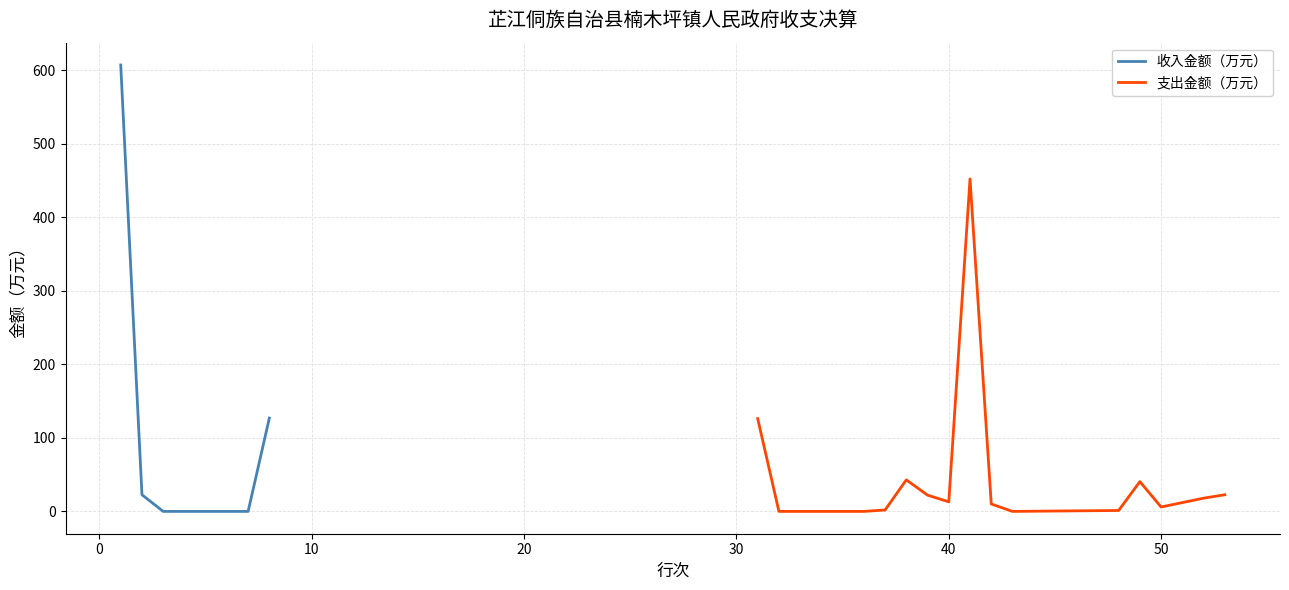

What is the maximum value for 支出金额（万元）?

452.3